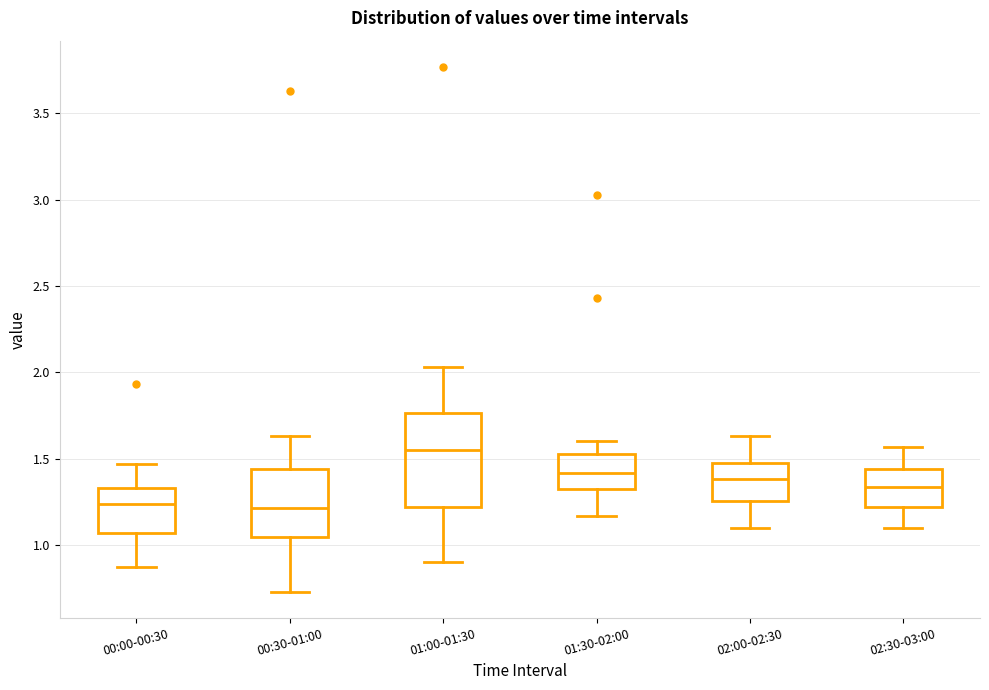

Reading left to right, read every box against the y-axis: the position of its median line, the range the box covers, and the ends of its whiskers. The values are not printed on the chart, so give them approximately, as read against the axis.

00:00-00:30: median 1.25, box 1.05 to 1.35, whiskers 0.85 to 1.45
00:30-01:00: median 1.20, box 1.05 to 1.45, whiskers 0.75 to 1.65
01:00-01:30: median 1.55, box 1.20 to 1.75, whiskers 0.90 to 2.05
01:30-02:00: median 1.40, box 1.30 to 1.55, whiskers 1.15 to 1.60
02:00-02:30: median 1.40, box 1.25 to 1.50, whiskers 1.10 to 1.65
02:30-03:00: median 1.35, box 1.20 to 1.45, whiskers 1.10 to 1.55